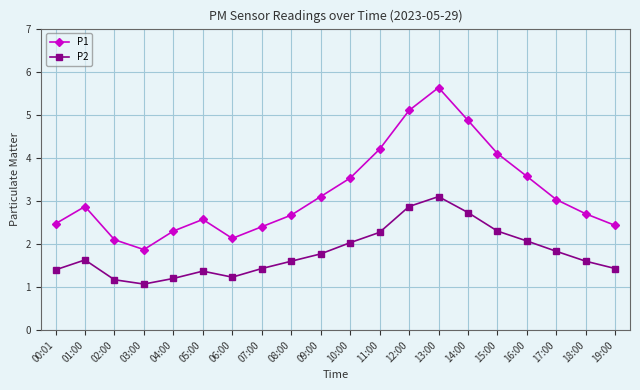

True or false: P1 and P2 cross at least once.

False